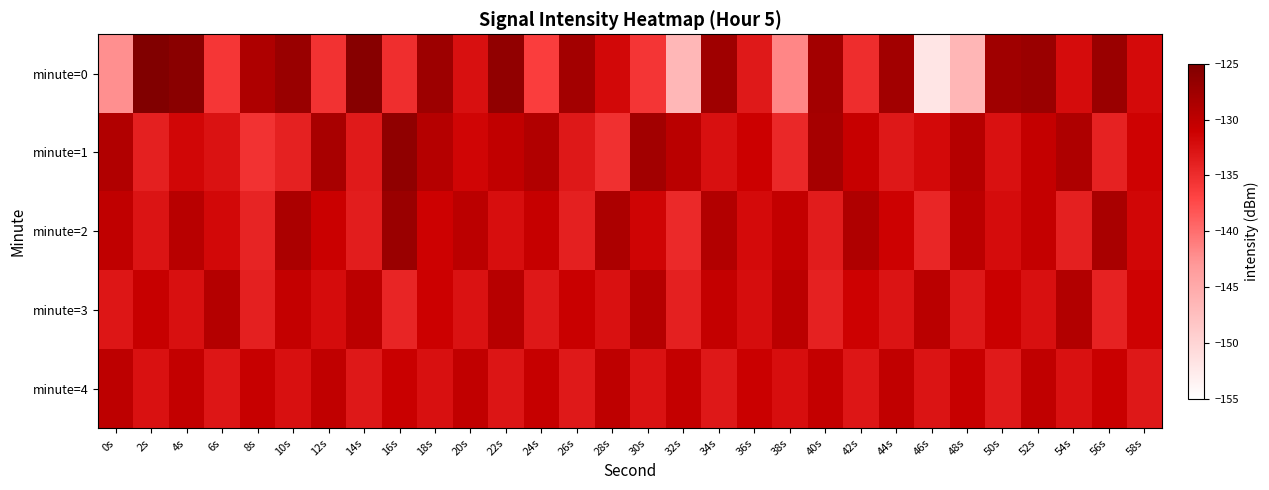

What is the minimum value shown in the chart?

-151.9